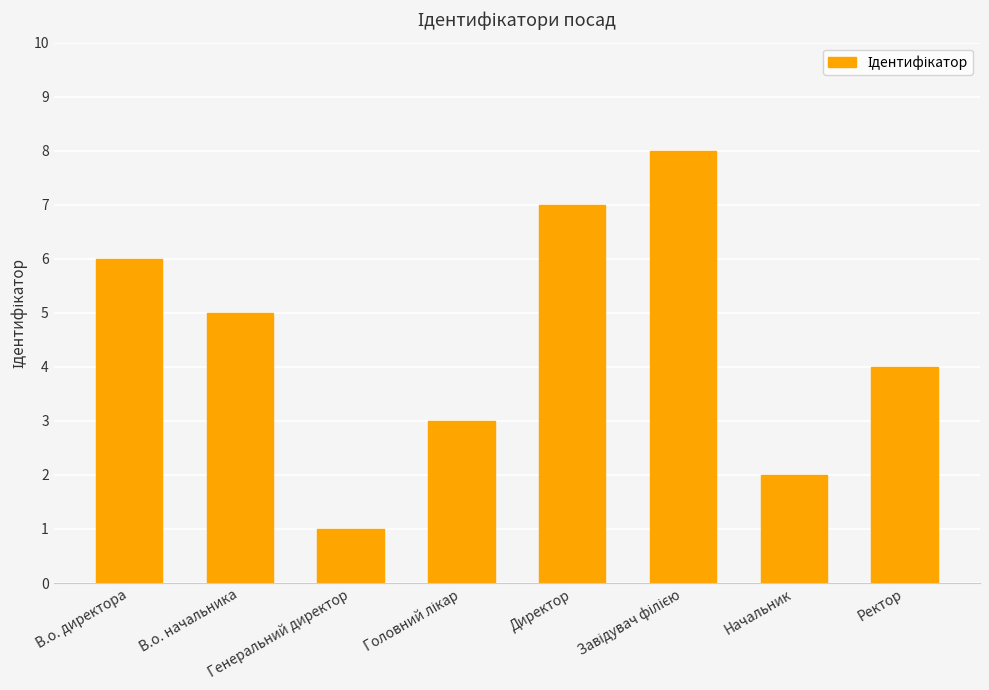

What is the difference between the maximum and minimum values?

7